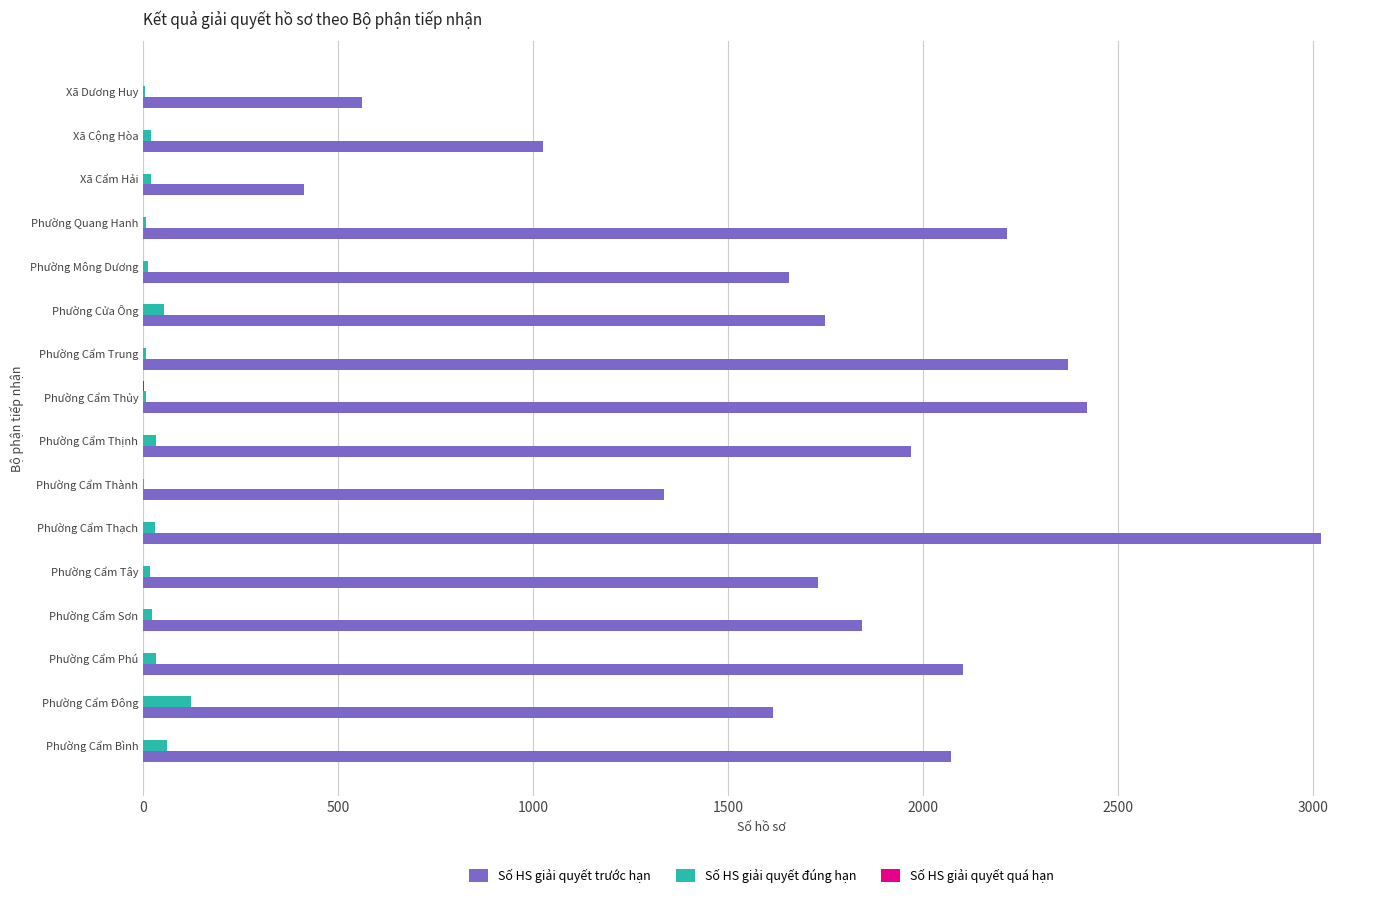

At which category is the sum across all series the highest?

Phường Cẩm Thạch